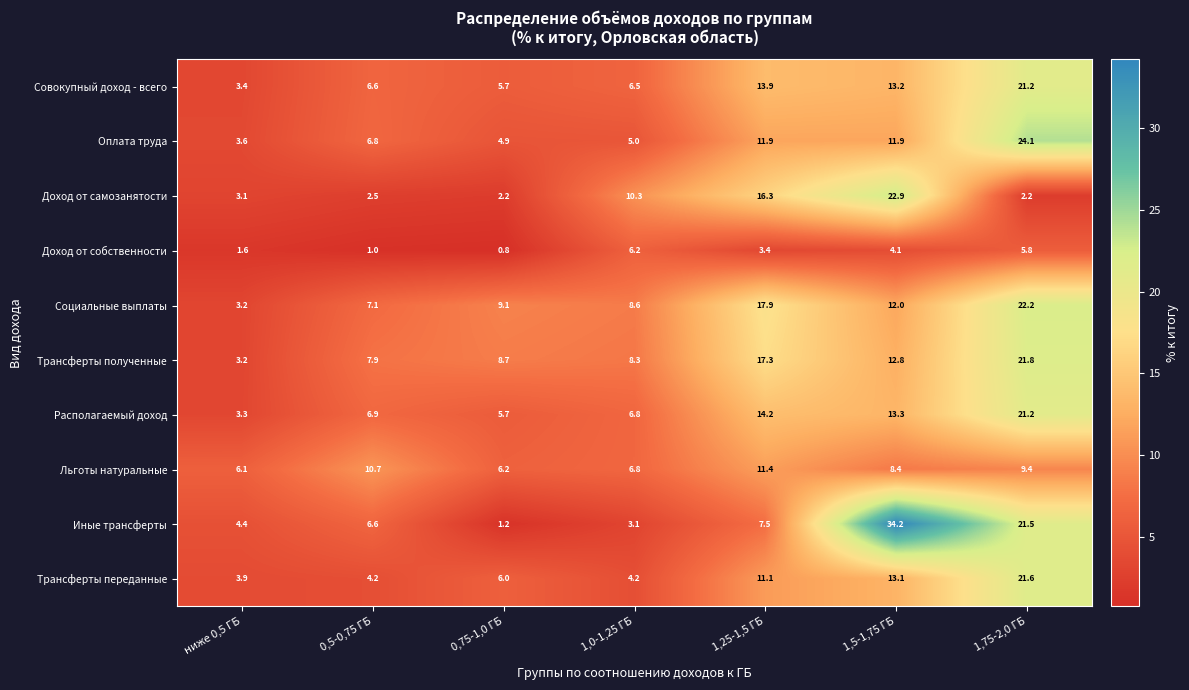

What is the highest value of the Трансферты полученные series?

21.8